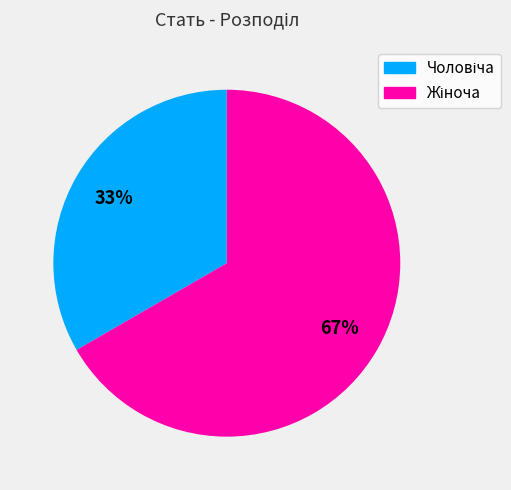

Does any single category account for the majority?

Yes